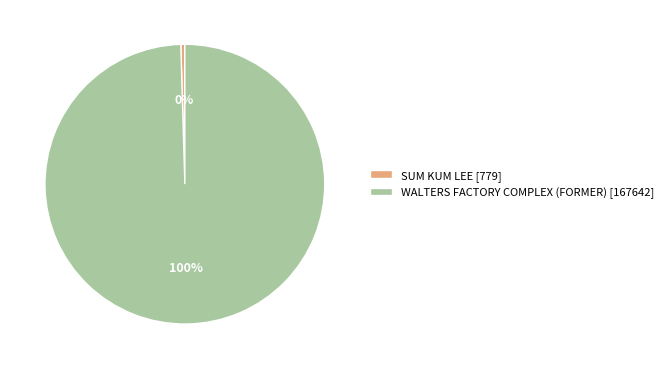

To the nearest percent, what percentage of the pie is WALTERS FACTORY COMPLEX (FORMER)?

100%